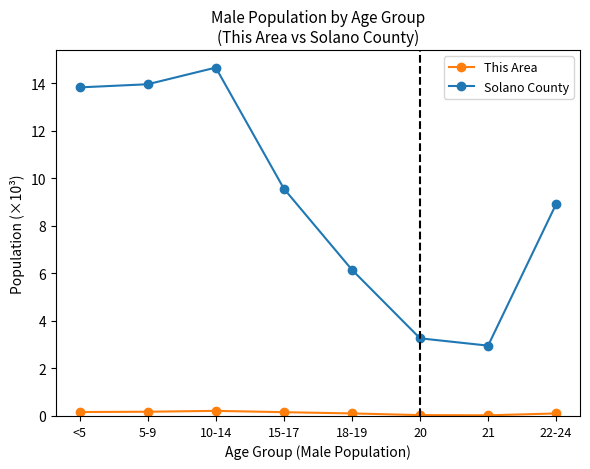

What is the difference between the highest and lowest values at 10-14?

14.4